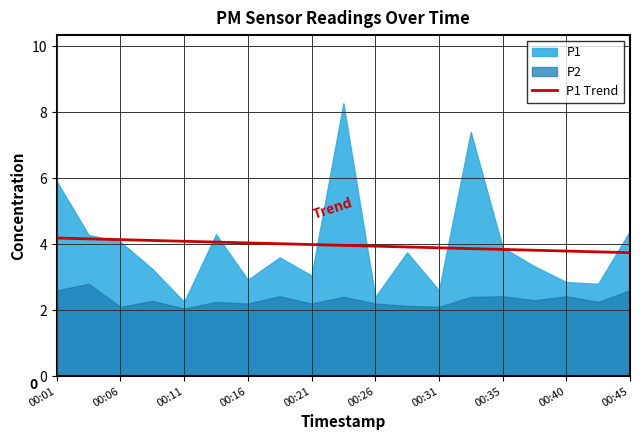

The value of P1 Trend at 00:35 is 3.8. True or false?

True